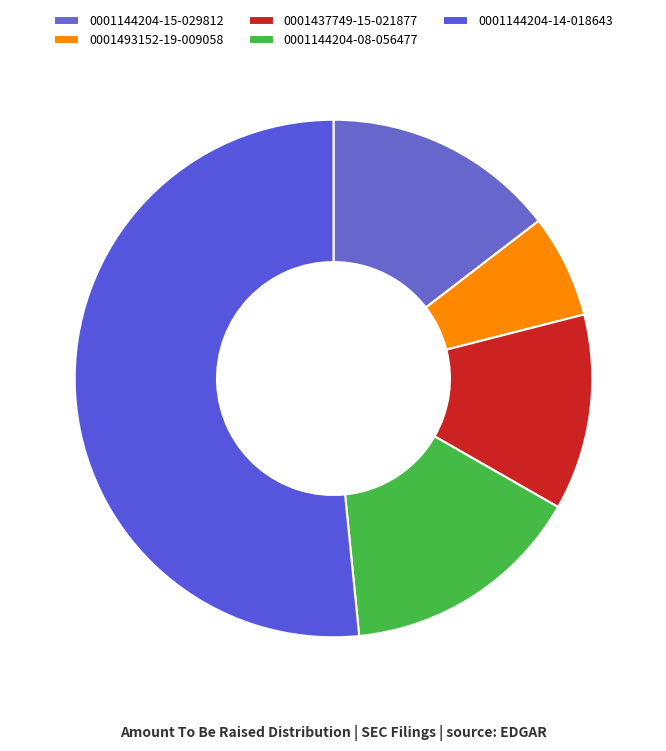

How much of the chart is everything except 0001144204-08-056477?

84.9%